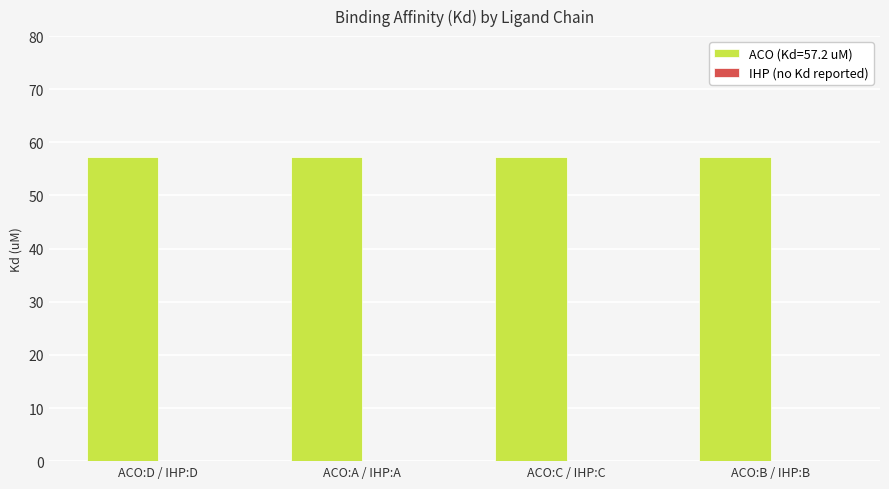

Reading left to right, transcribe all the data shown in this chart.

ACO:D:502=57.2	ACO:A:502=57.2	ACO:C:502=57.2	ACO:B:502=57.2	IHP:D:501=0.0	IHP:A:501=0.0	IHP:B:501=0.0	IHP:C:501=0.0